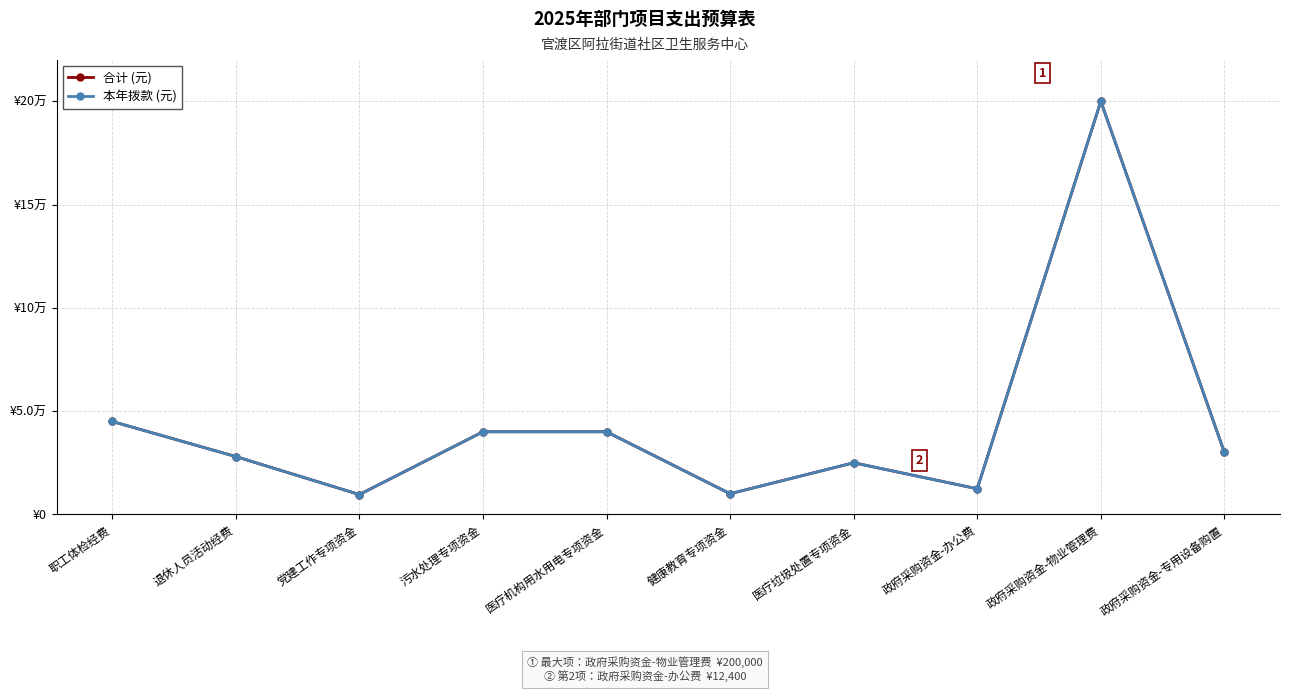

Is this an area chart (filled region under the line)?

No